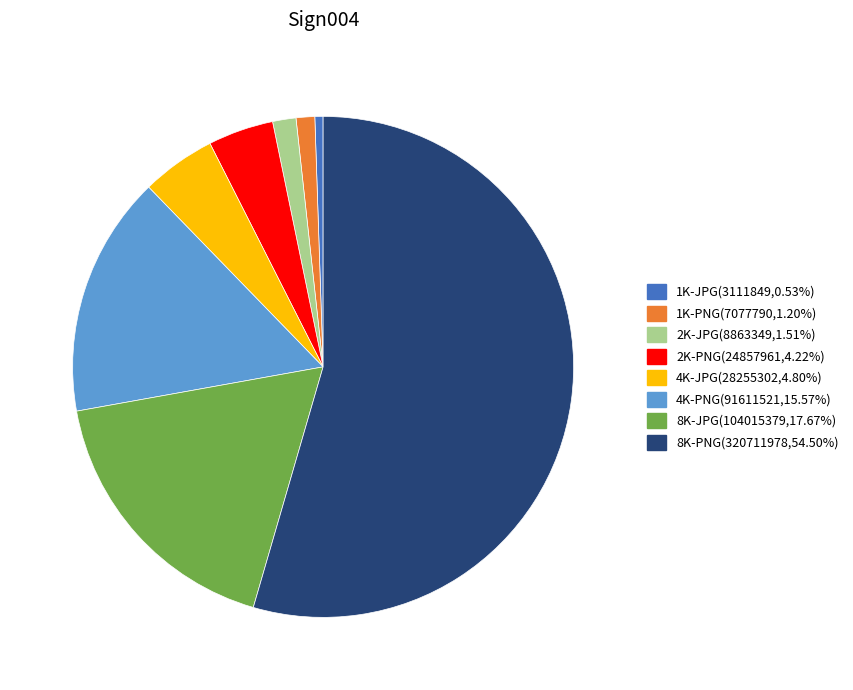

The 2K-JPG slice represents 2% of the pie. True or false?

True